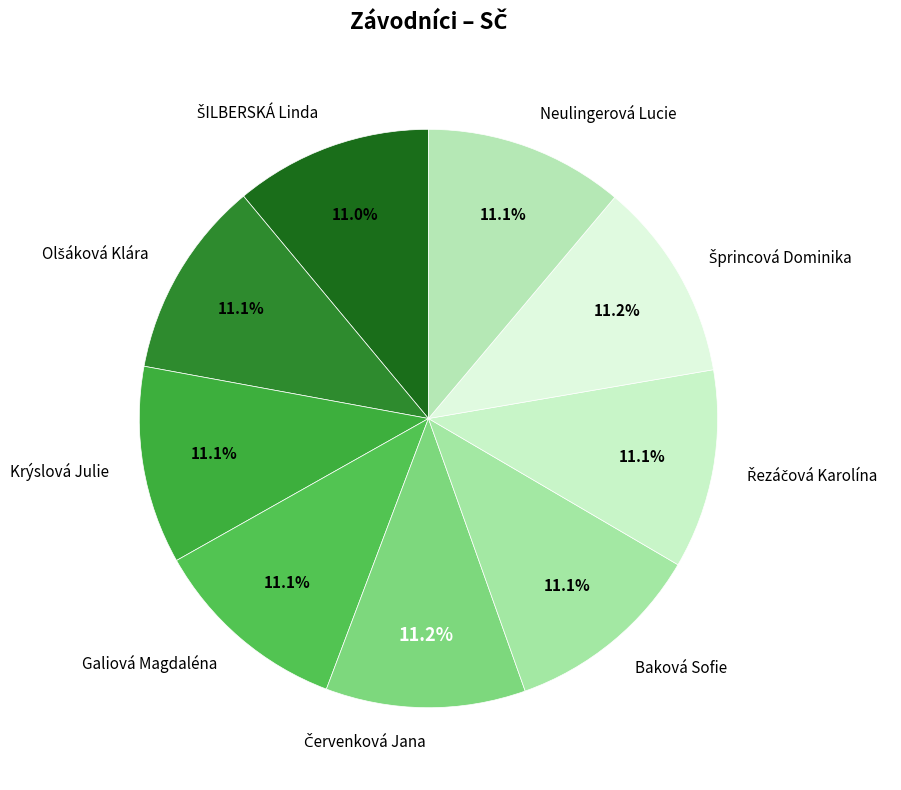

What percentage do Neulingerová Lucie and Galiová Magdaléna together represent?

22.2%